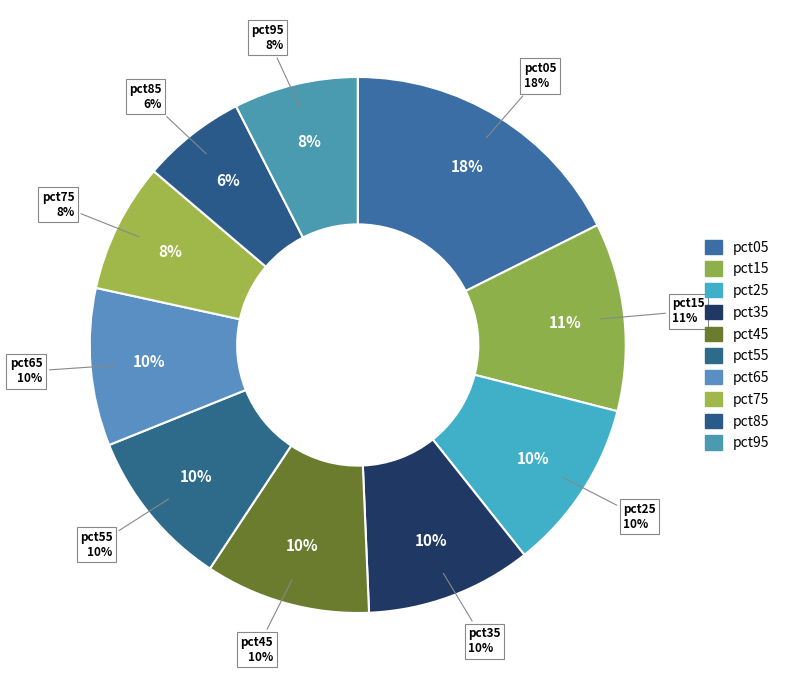

True or false: pct45 accounts for 19% of the total.

False